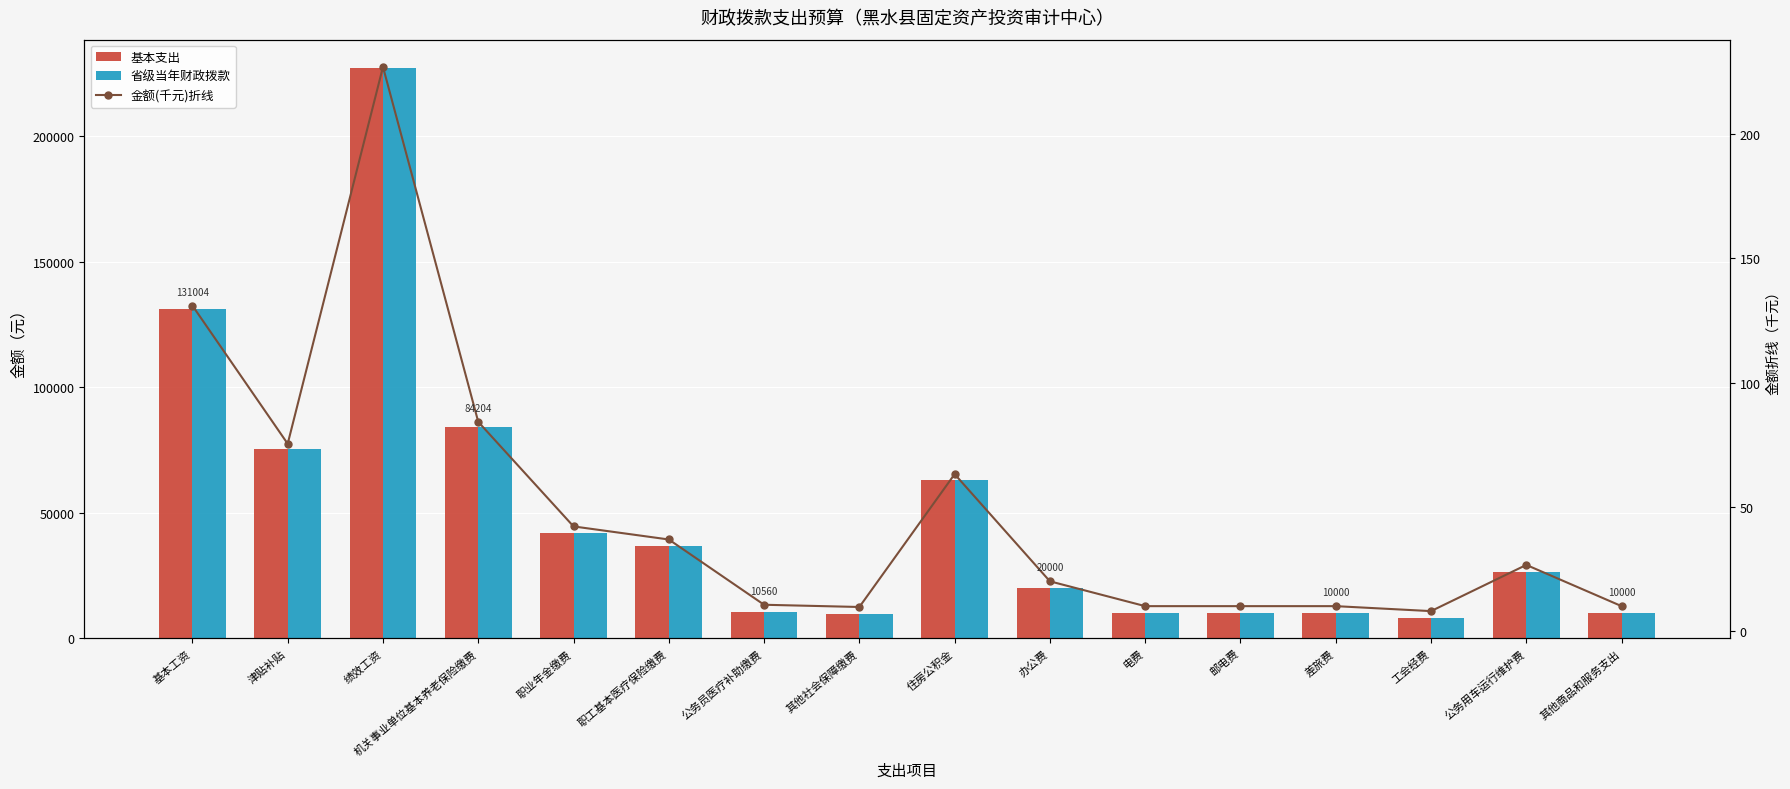

What value does the 金额(千元)折线 series have at 职业年金缴费?

42.1